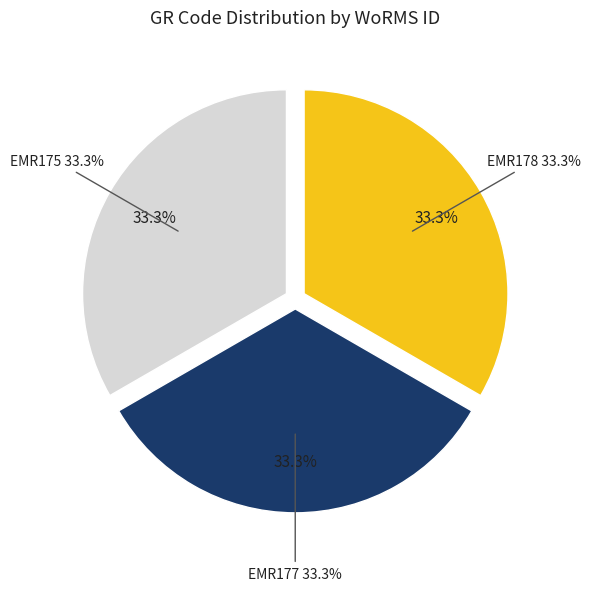

How many segments does this pie chart have?

3